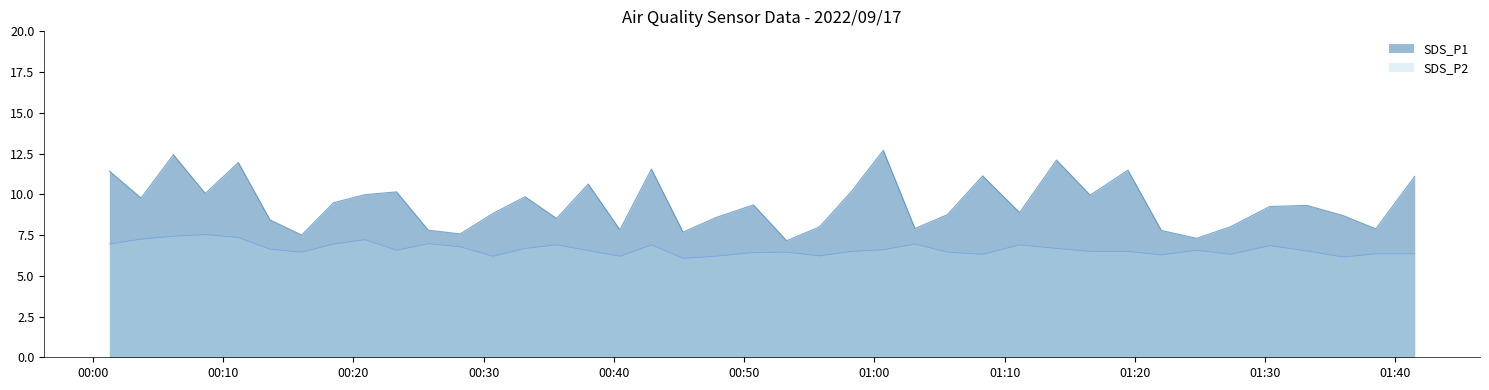

What value does the SDS_P2 series have at 2022/09/17 01:13:59?

6.7